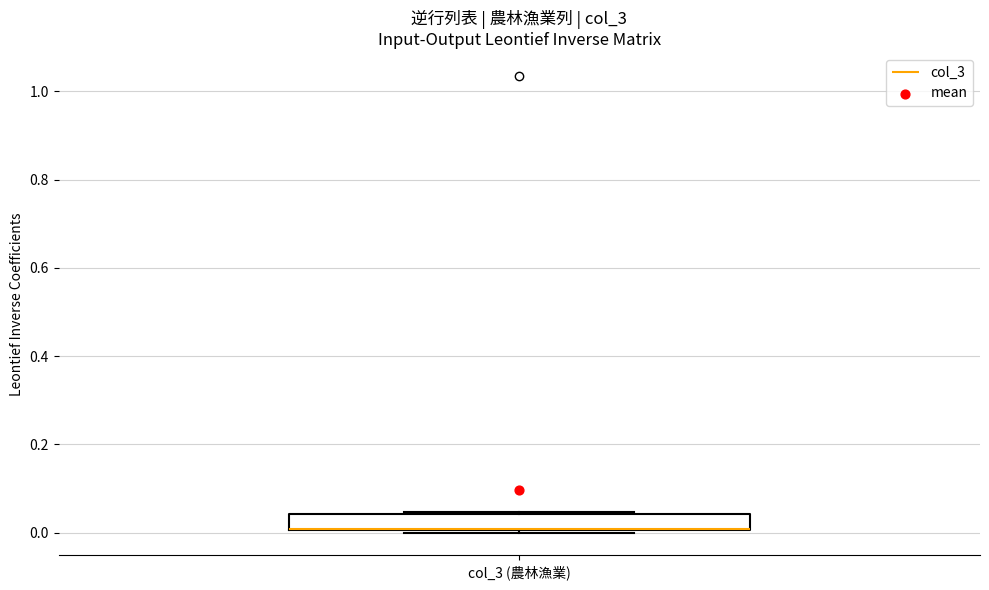

Read this box plot against the y-axis: the position of the median line, the range covered by the box, and the ends of both whiskers. The values are not printed on the chart, so give them approximately, as read against the axis.

median 0.00 (drawn on the box's lower edge), box 0.00 to 0.04, whiskers 0.00 to 0.04